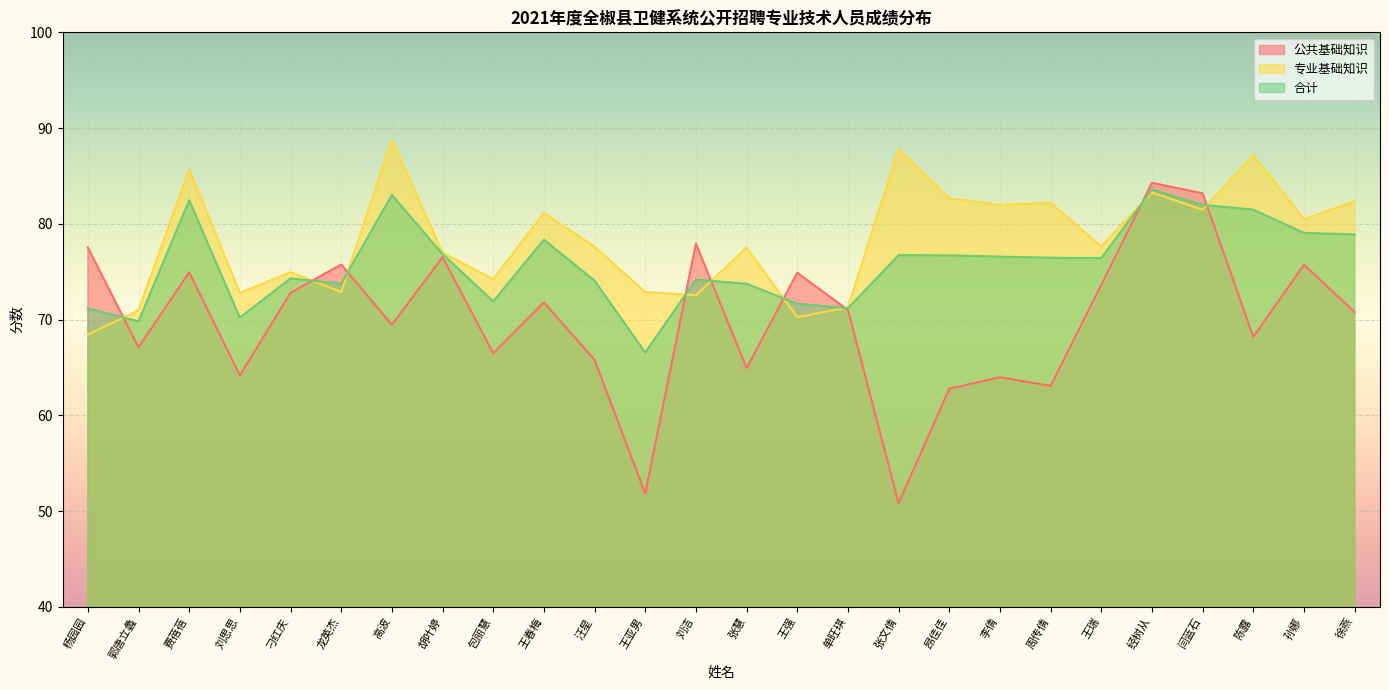

What is the sum of the 专业基础知识 values at 包丽慧 and 经树从?

157.5